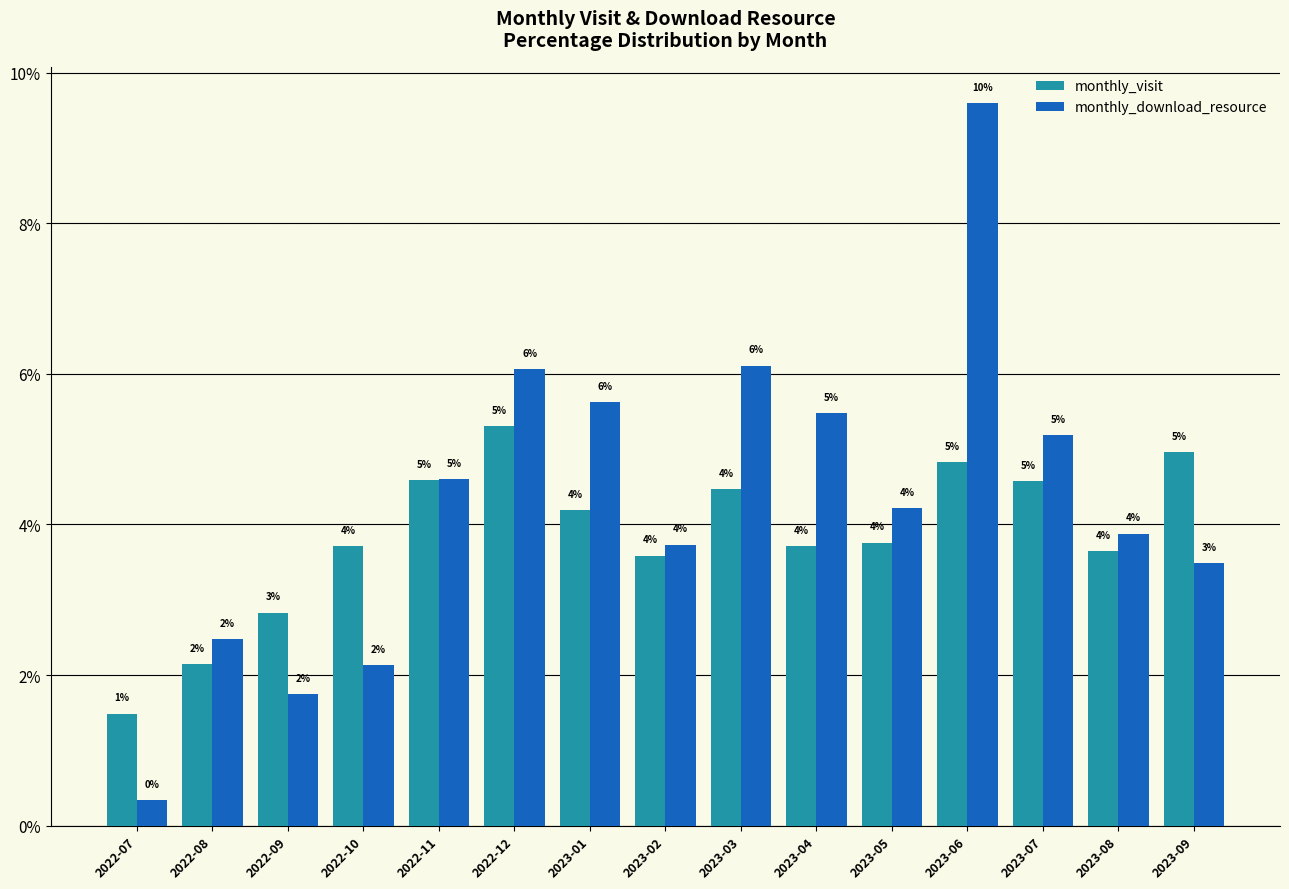

The monthly_visit series shows 3.6 at 2023-08. True or false?

True